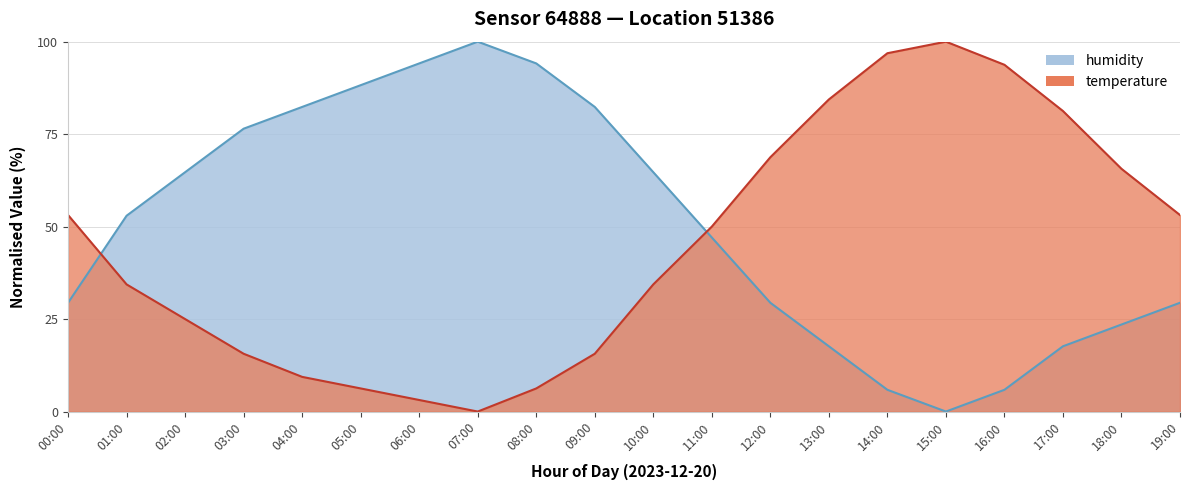

Where does the temperature series first go above 50?

00:00